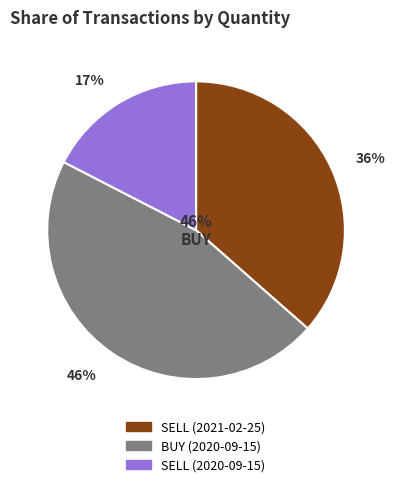

Rank the categories by value from highest to lowest.

BUY (2020-09-15), SELL (2021-02-25), SELL (2020-09-15)